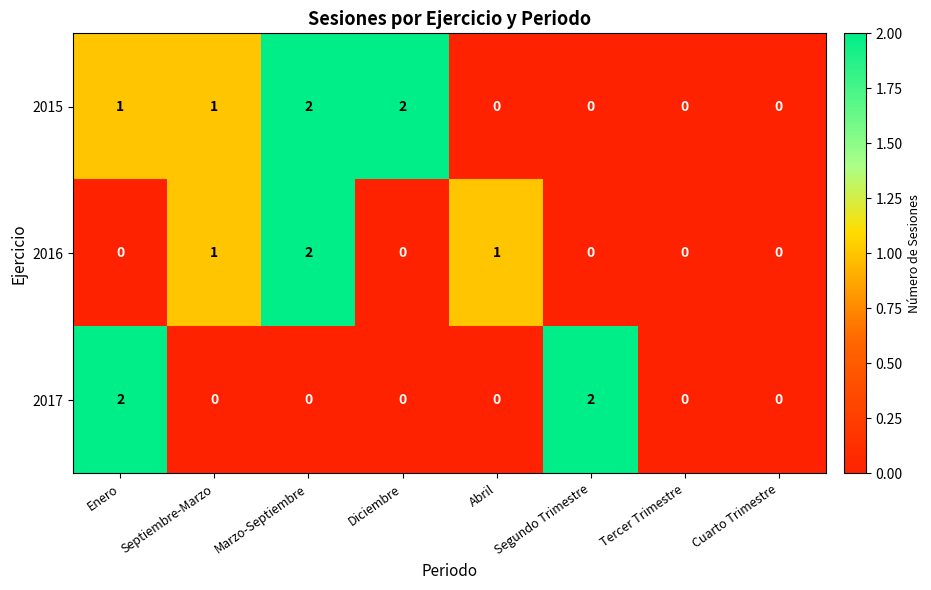

What is the sum of all 2015 values?

6